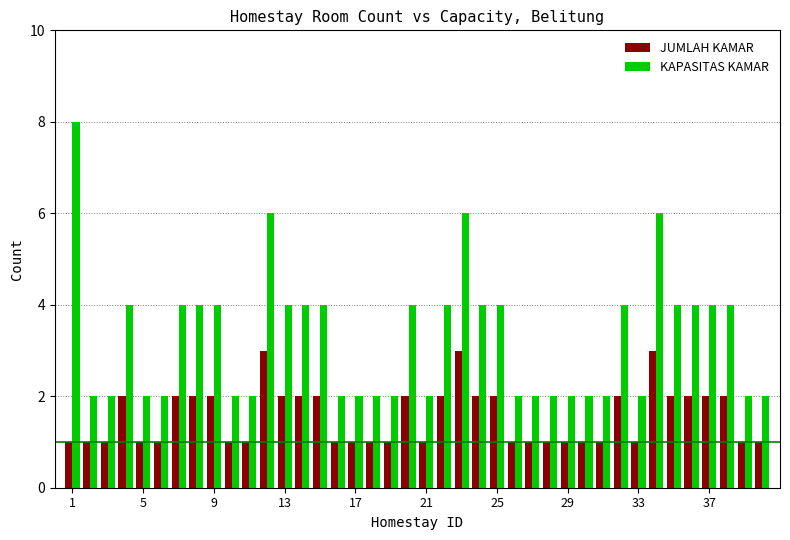

Count the JUMLAH KAMAR values in the range 1 to 2.

37